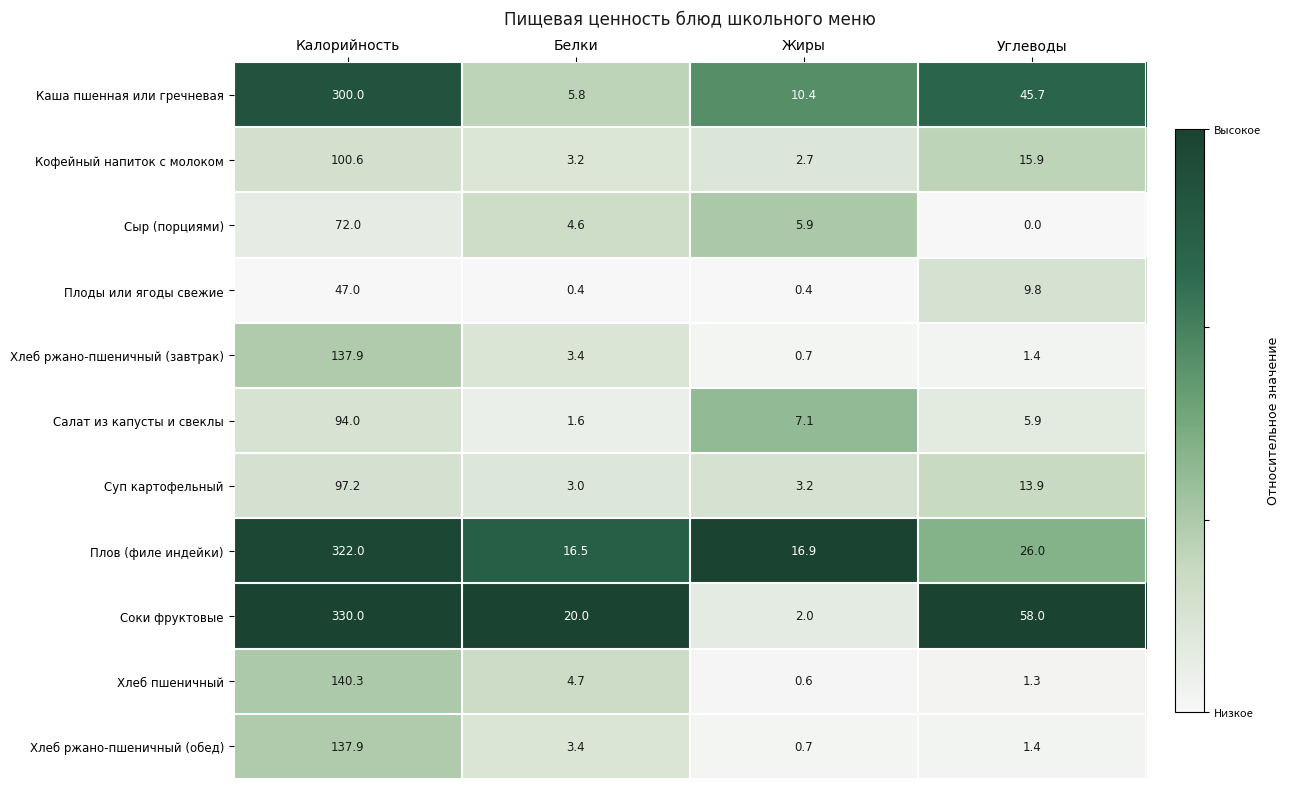

List the labels in order of Каша пшенная или гречневая value, largest first.

Калорийность, Углеводы, Жиры, Белки